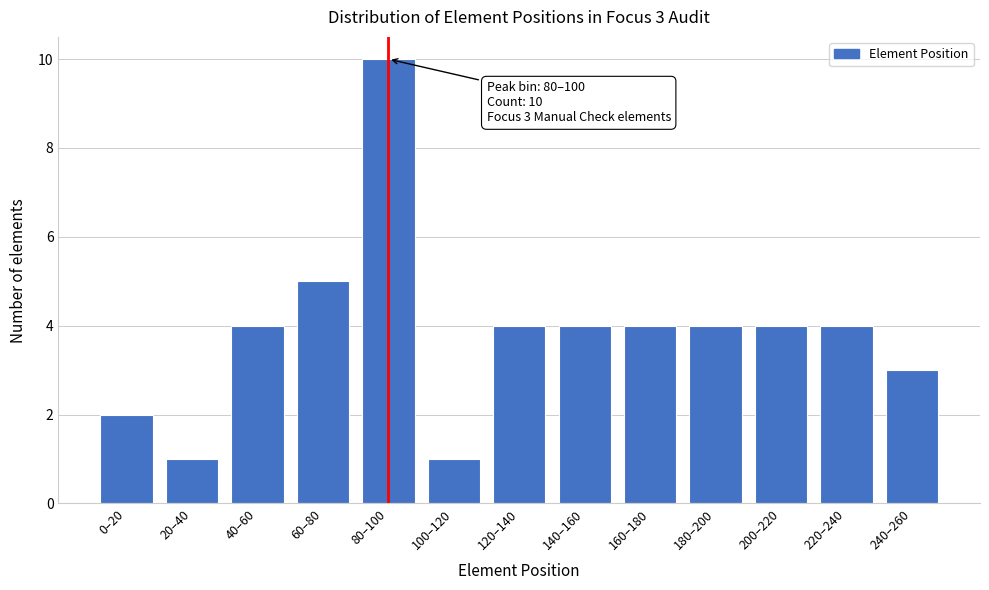

Reading left to right, what are all the values shown in this chart?

0–20=2	20–40=1	40–60=4	60–80=5	80–100=10	100–120=1	120–140=4	140–160=4	160–180=4	180–200=4	200–220=4	220–240=4	240–260=3